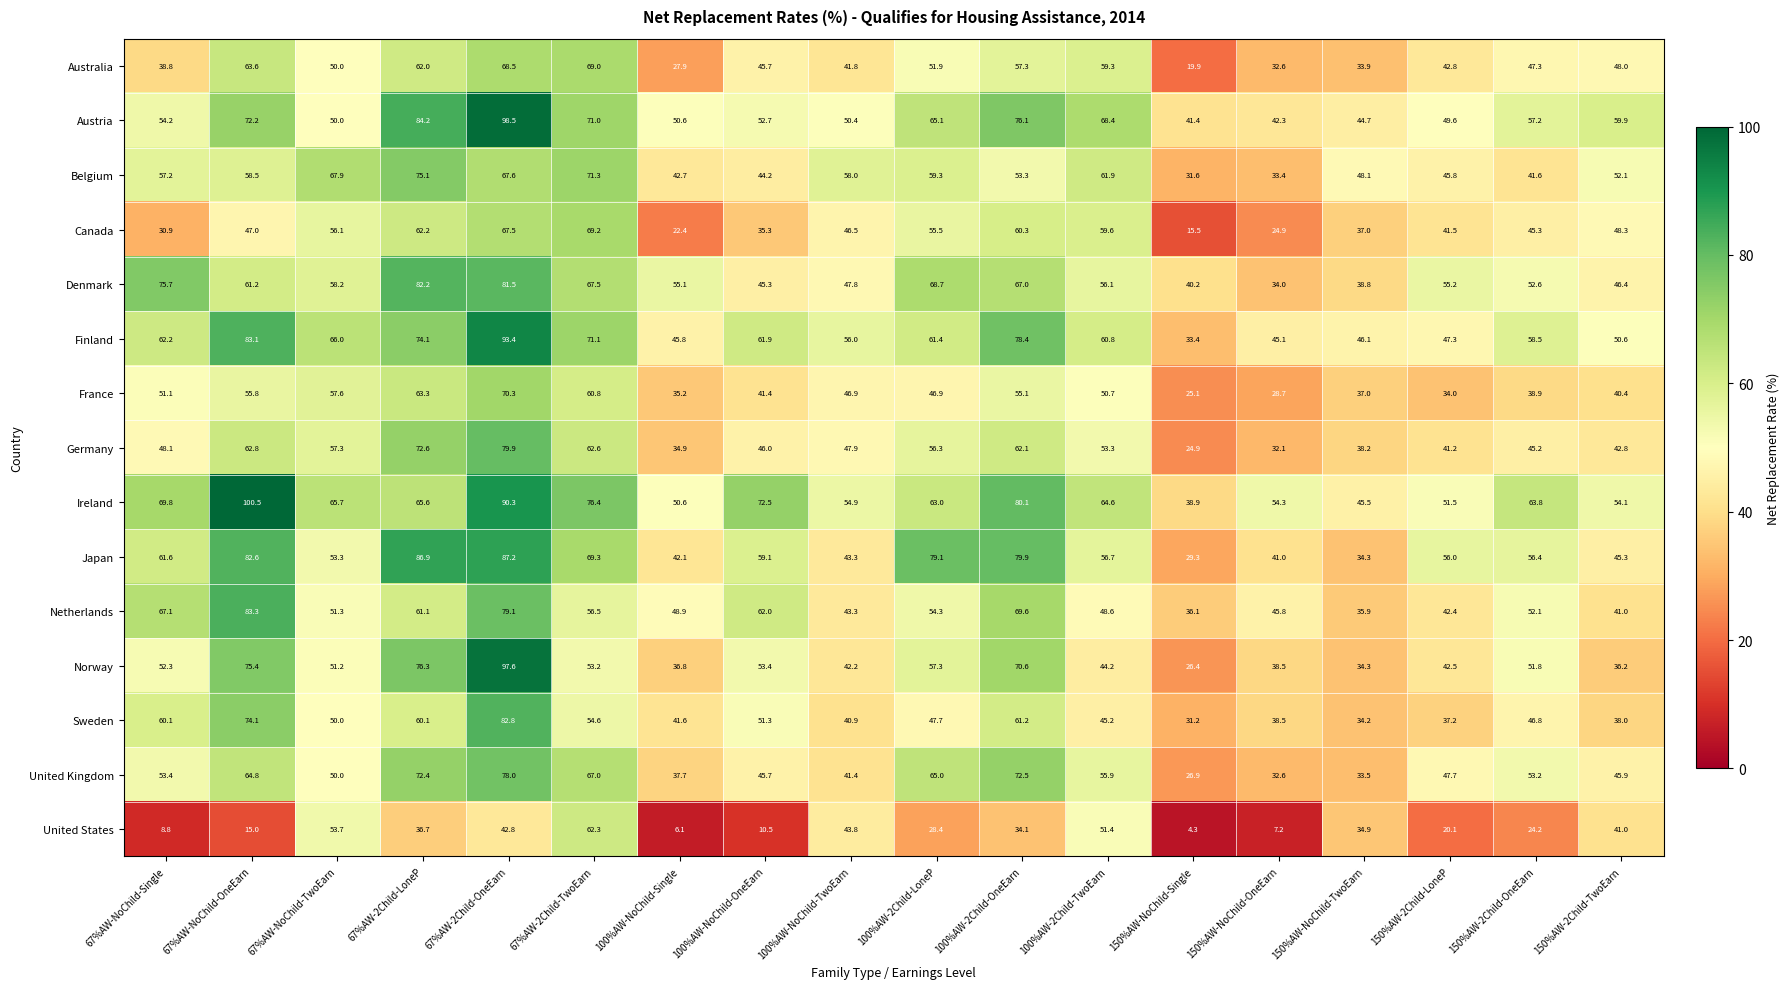

How many data points does each series have?

18